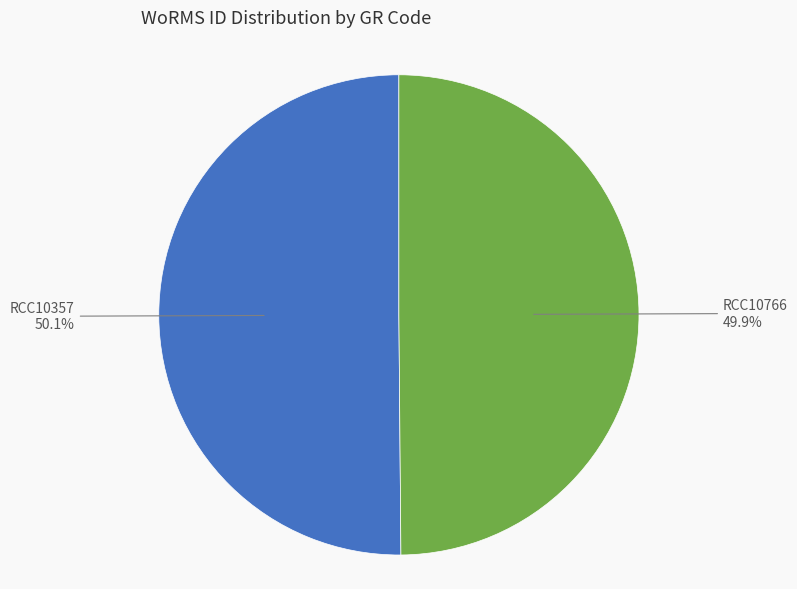

What portion of the pie excludes RCC10766?

50.1%